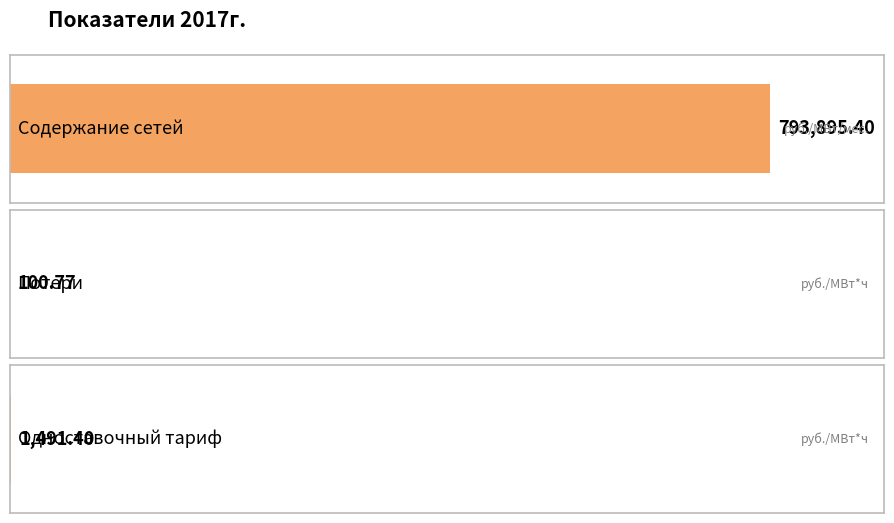

At which label does the data first exceed 1491?

Содержание сетей